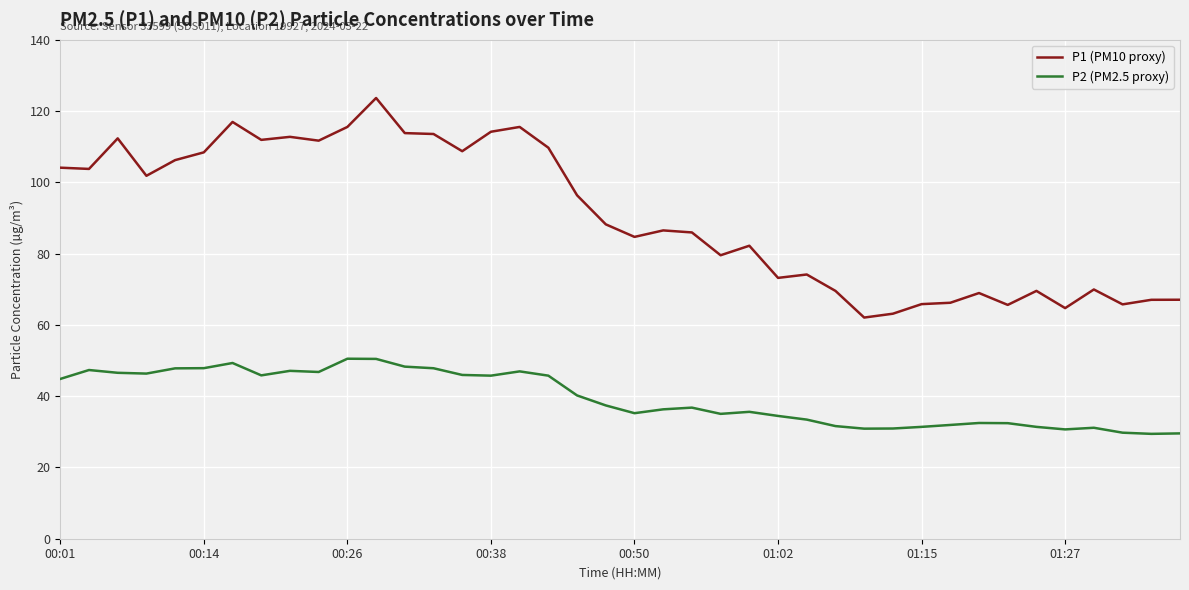

True or false: P1 (PM10 proxy) and P2 (PM2.5 proxy) cross at least once.

False